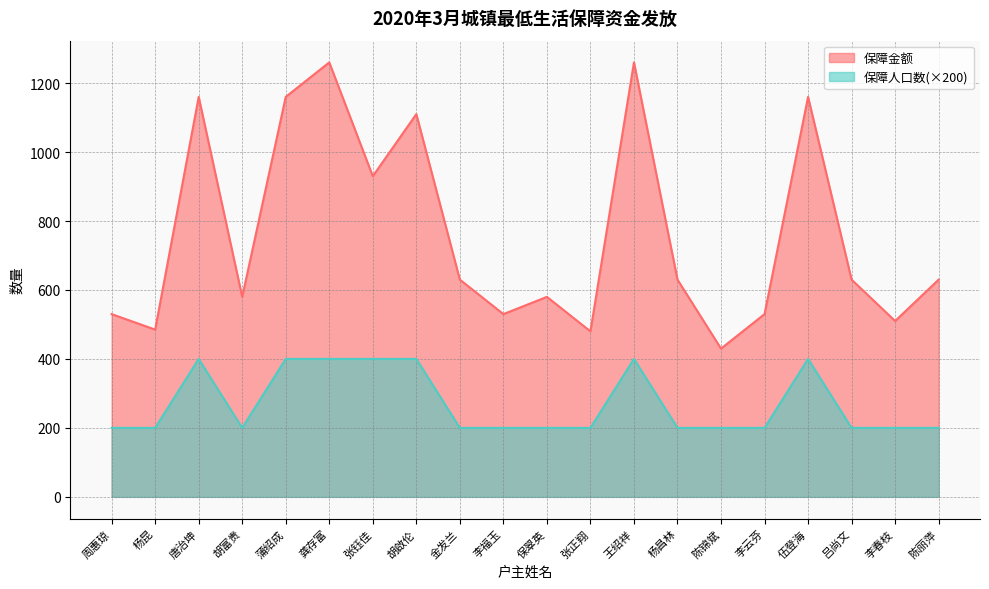

Where is the first local maximum for 保障人口数?

唐治坤